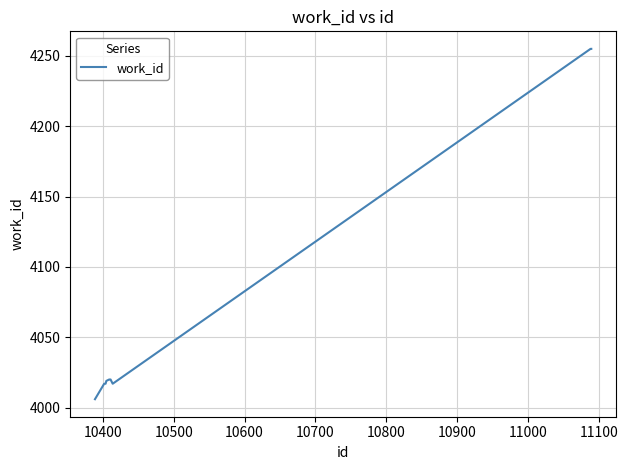

What is the difference between the maximum and minimum values?

249